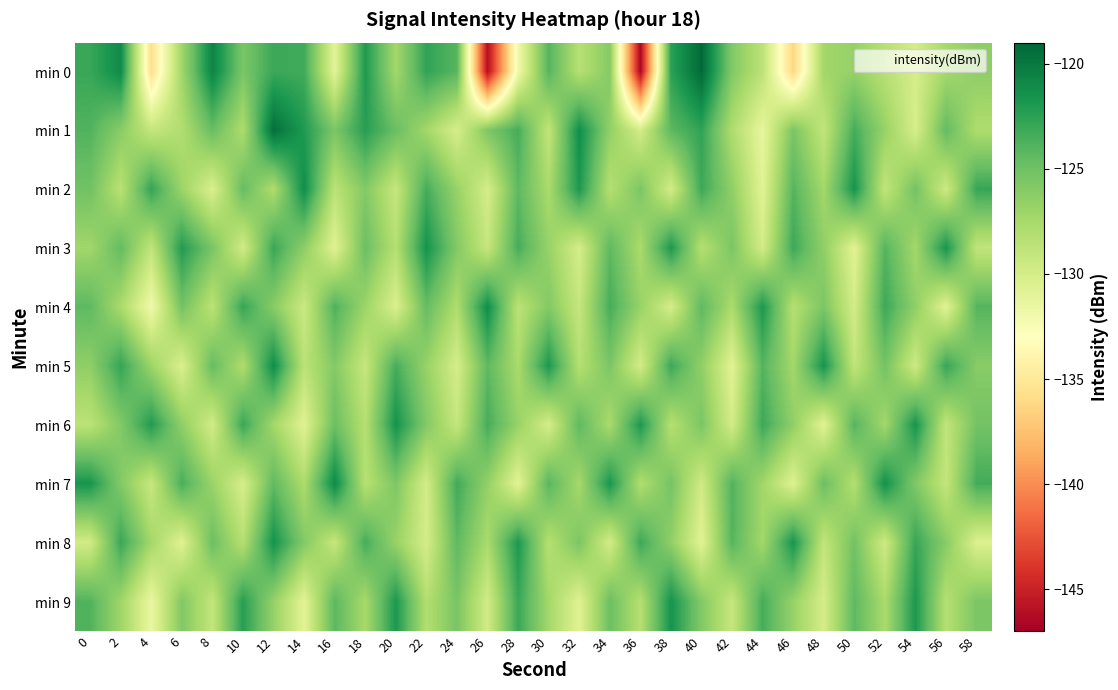

Which label corresponds to the largest value in the chart?

40